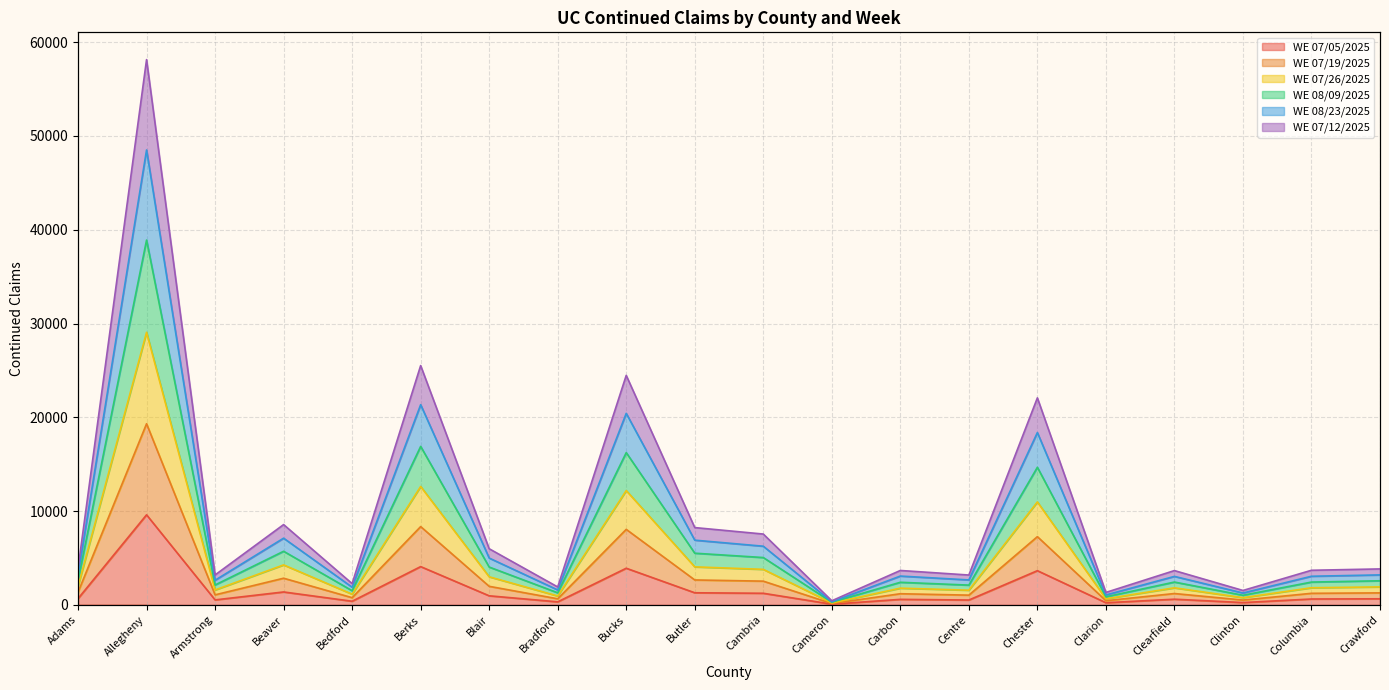

Between Beaver and Bradford, which series saw the biggest shift?

WE 08/23/2025